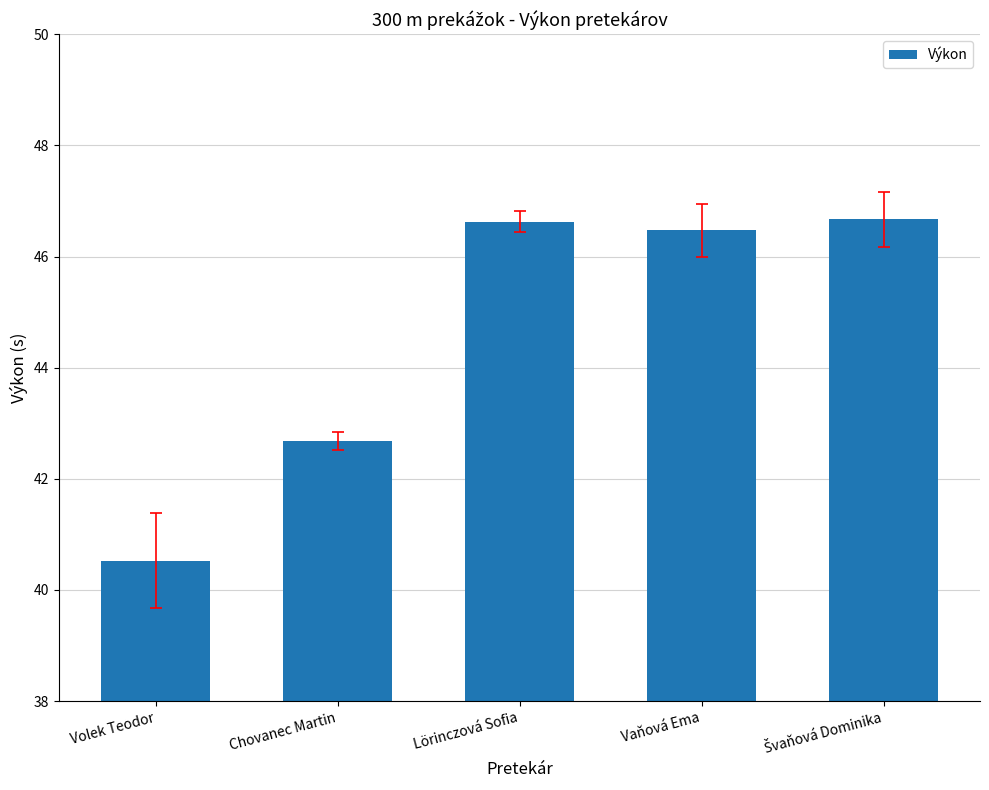

What is the approximate value at Vaňová Ema?

46.5